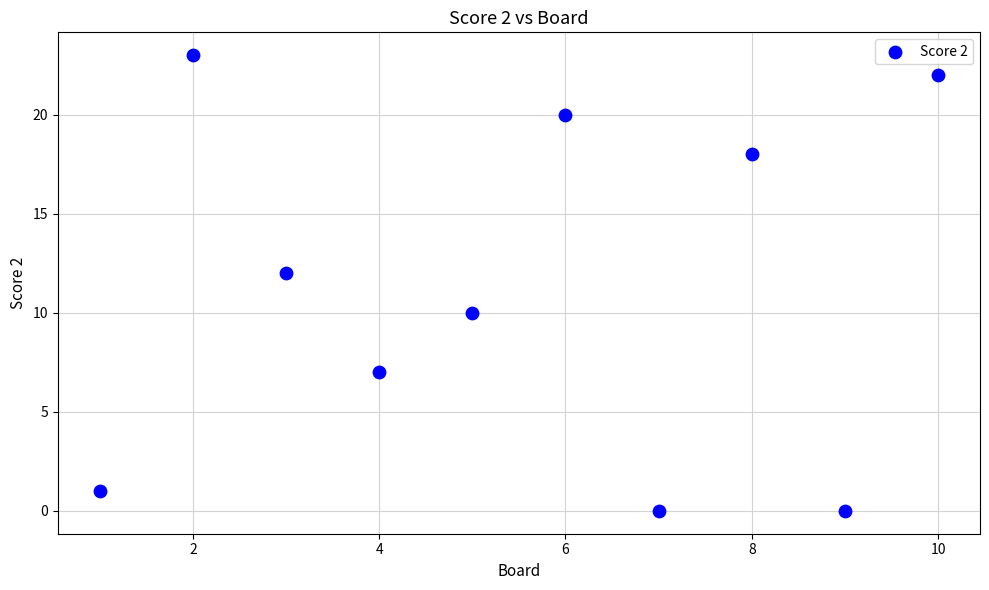

What is the range of Y values (max minus min)?

23